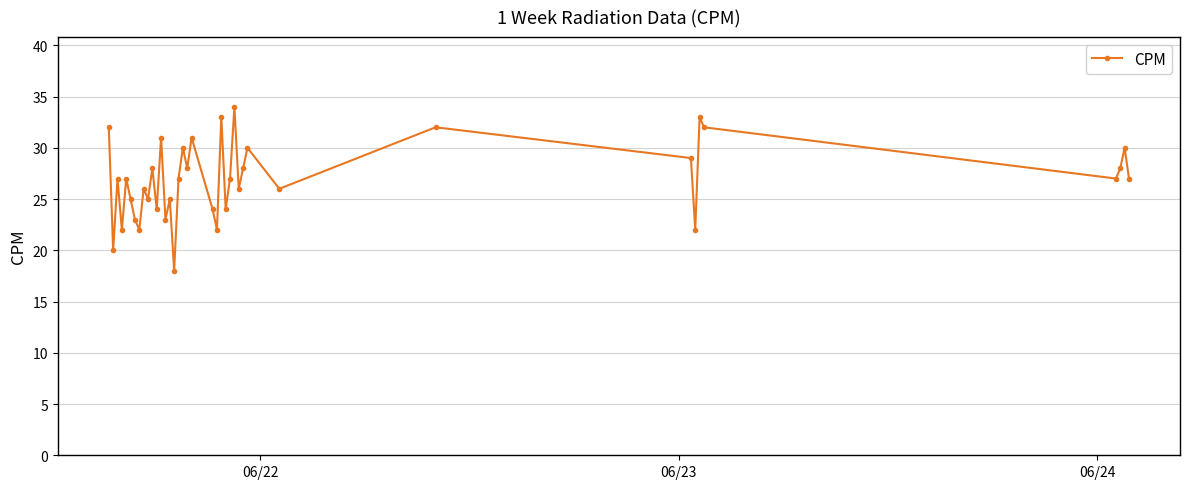

What is the difference between the maximum and minimum values?

16